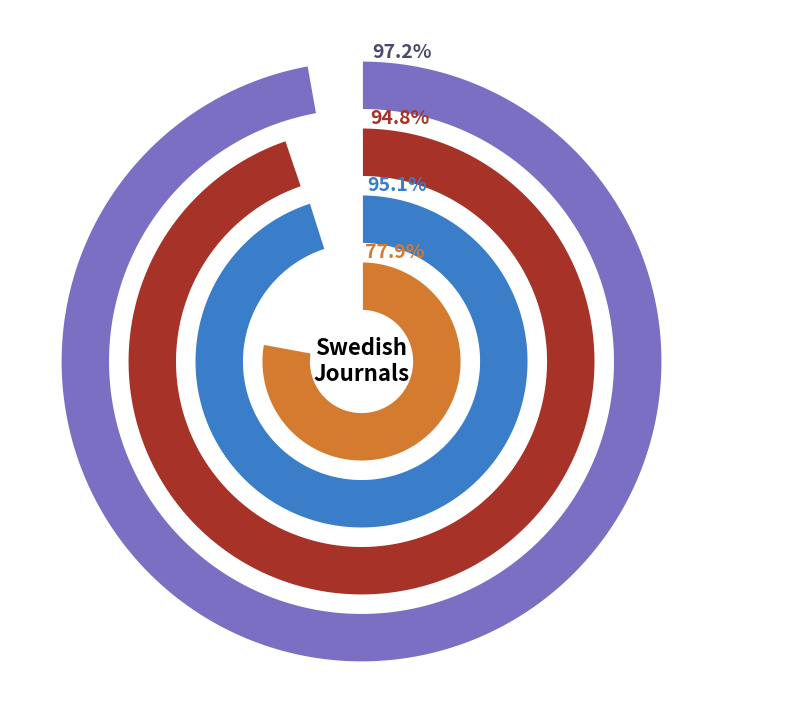

At 0, list the series in order from smallest to largest.

r3, r2, r1, r0